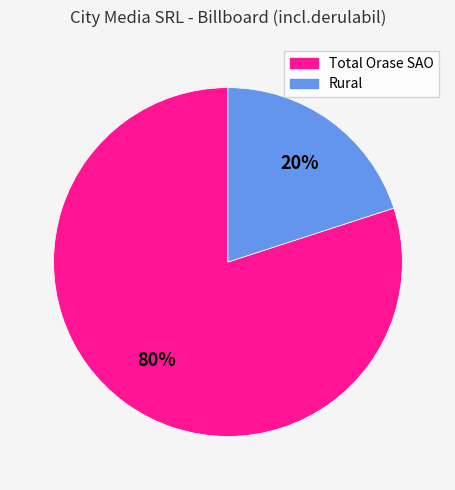

To the nearest percent, what portion does Rural represent?

20%